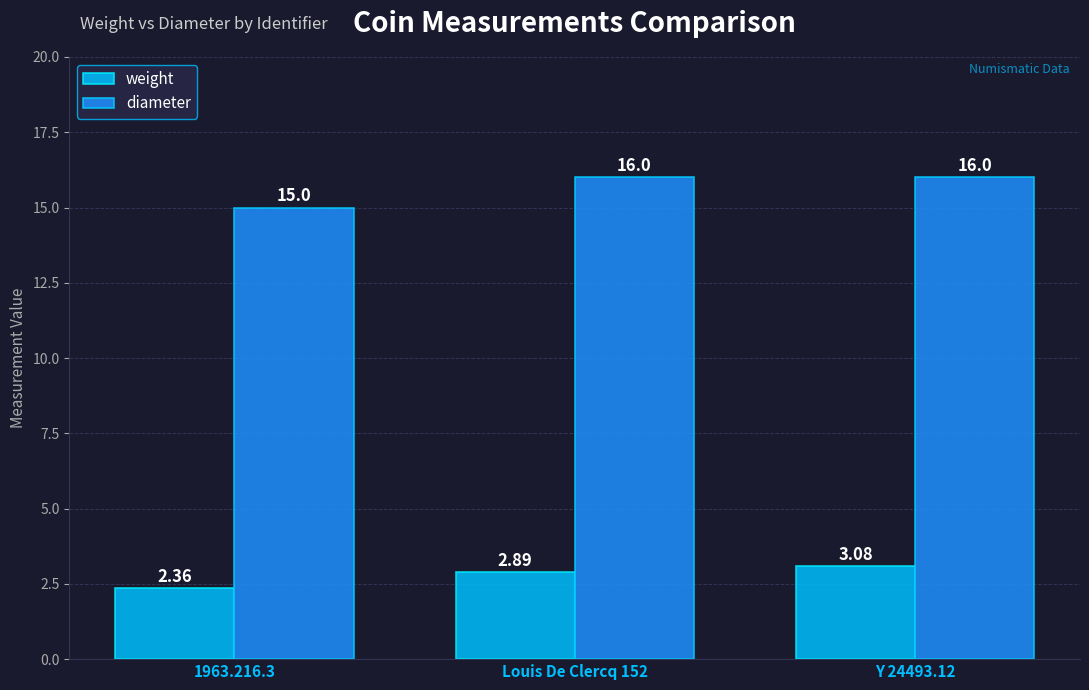

What is the average value of the diameter series?

15.7